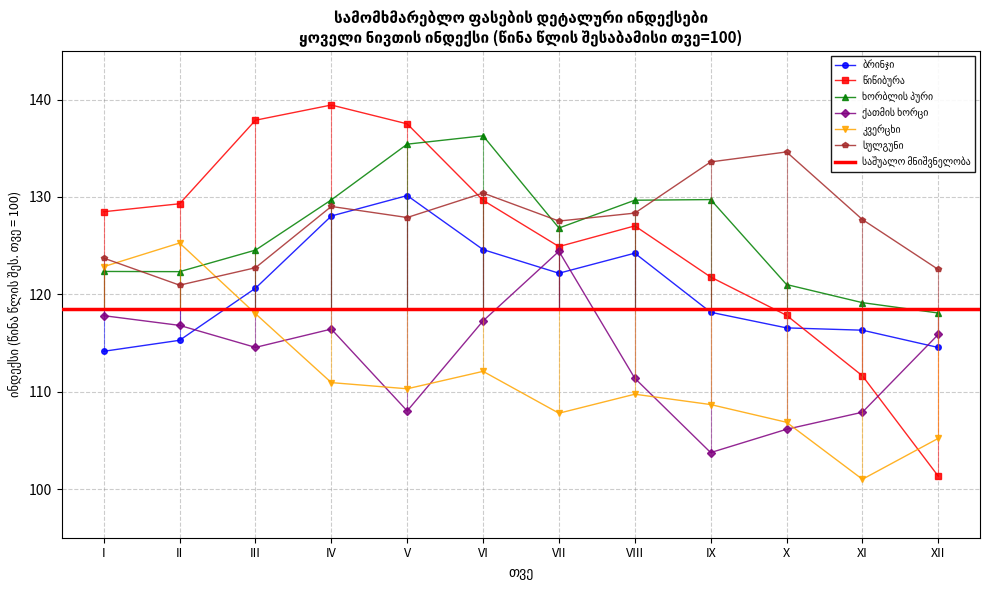

Which label corresponds to the largest value in the chart?

IV